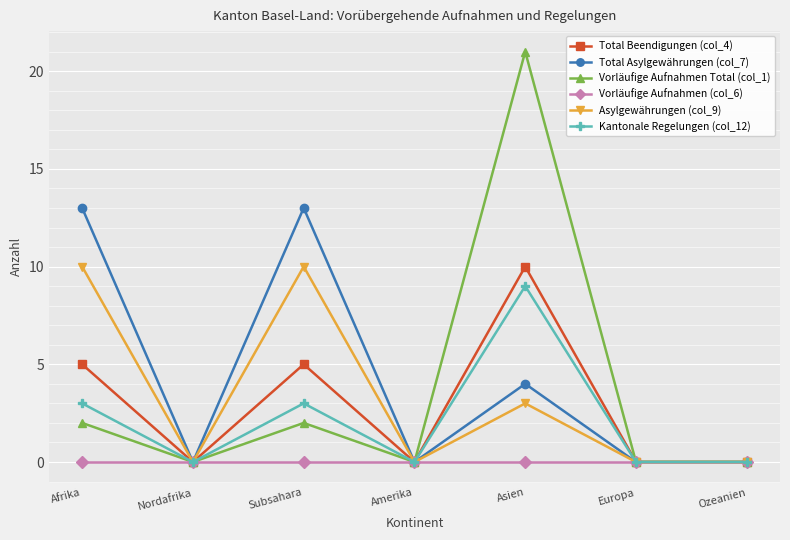

Reading left to right, transcribe all the data shown in this chart.

Total Beendigungen (col_4): 5	0	5	0	10	0	0
Total Asylgewährungen (col_7): 13	0	13	0	4	0	0
Vorläufige Aufnahmen Total (col_1): 2	0	2	0	21	0	0
Vorläufige Aufnahmen (col_6): 0	0	0	0	0	0	0
Asylgewährungen (col_9): 10	0	10	0	3	0	0
Kantonale Regelungen (col_12): 3	0	3	0	9	0	0